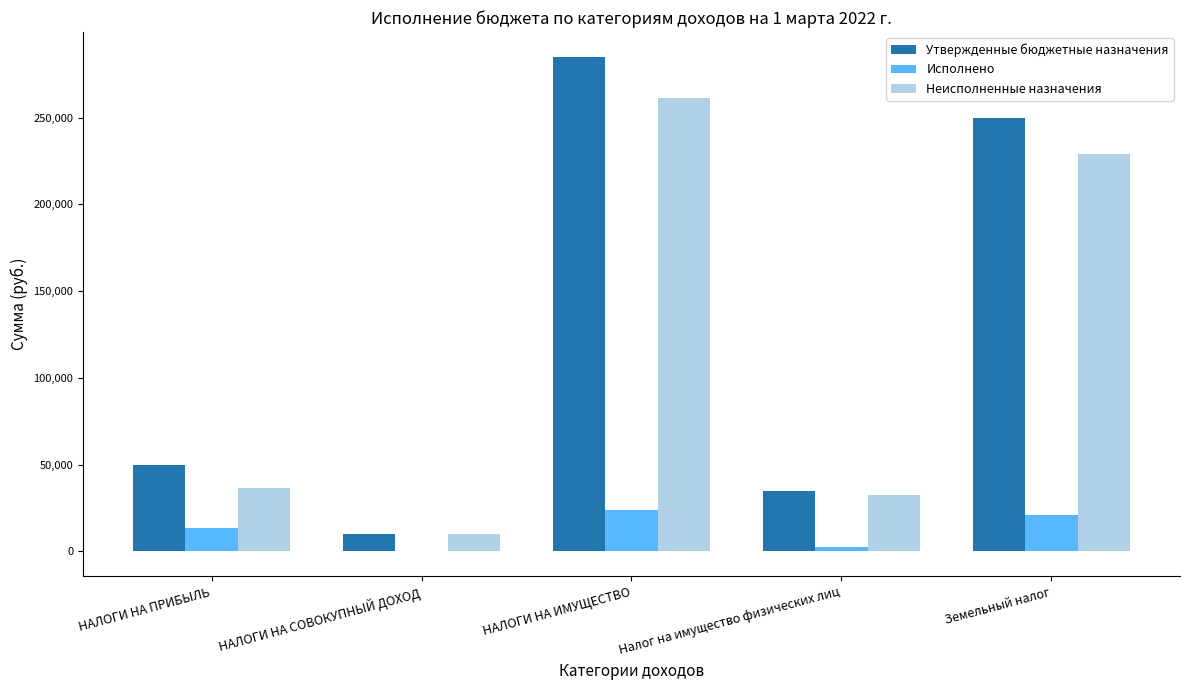

Reading left to right, transcribe all the data shown in this chart.

Утвержденные бюджетные назначения: 50000.0	10000.0	285000.0	35000.0	250000.0
Исполнено: 13443.3	-95.4	23626.1	2465.4	21160.7
Неисполненные назначения: 36556.7	10095.4	261373.9	32534.6	228839.3